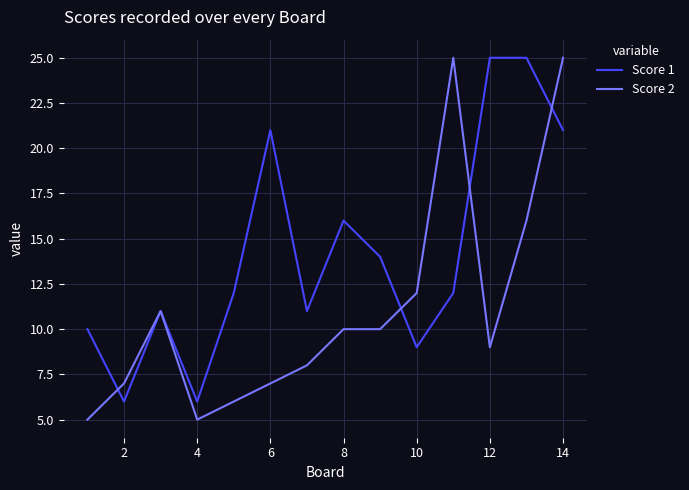

Which series has the widest spread of values?

Score 2